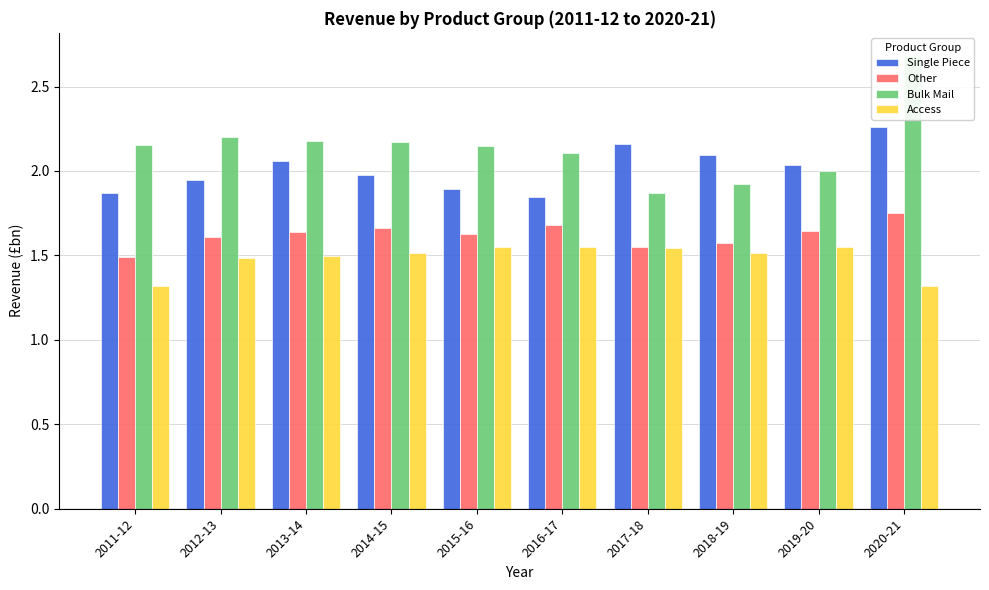

The Access series shows 2.1 at 2017-18. True or false?

False